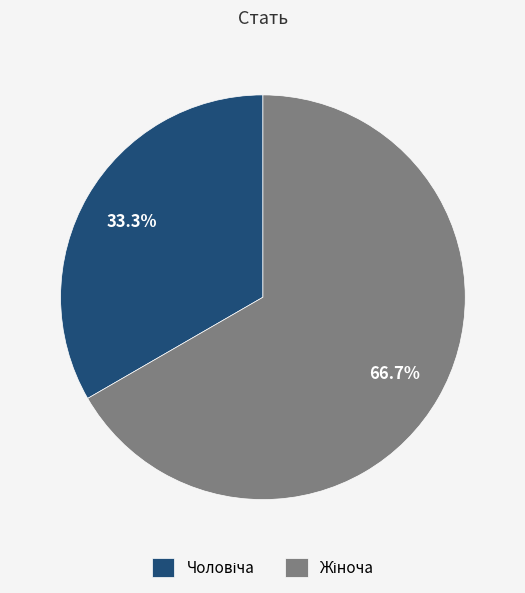

Is there a majority slice in this chart?

Yes